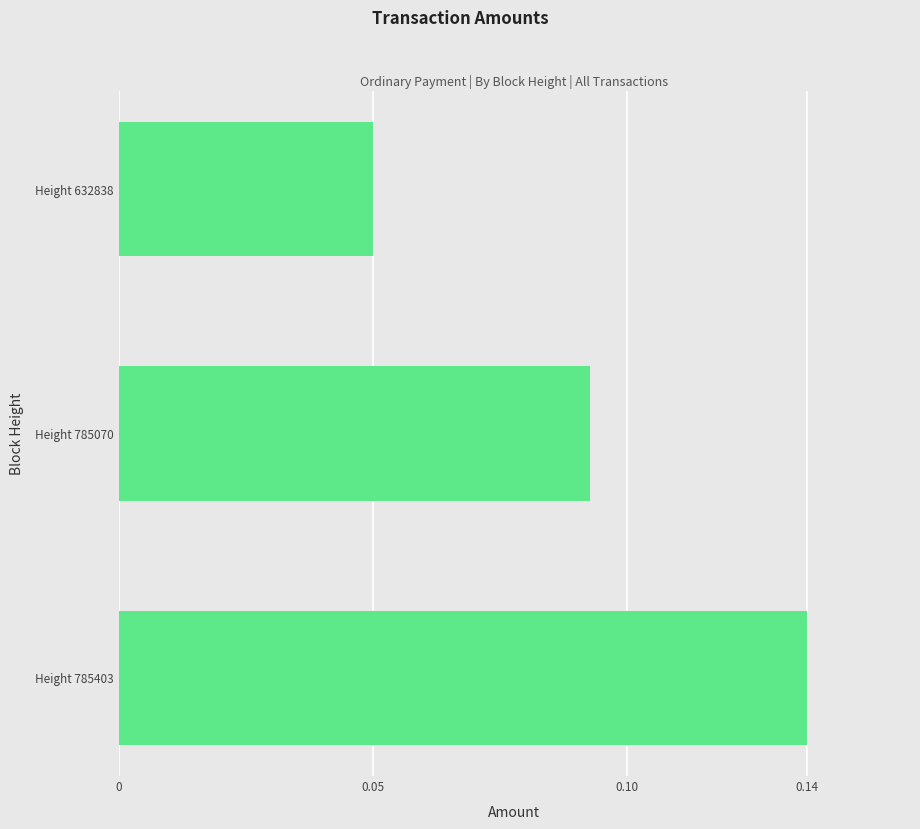

List the labels in order of value, largest first.

Height 785403, Height 785070, Height 632838